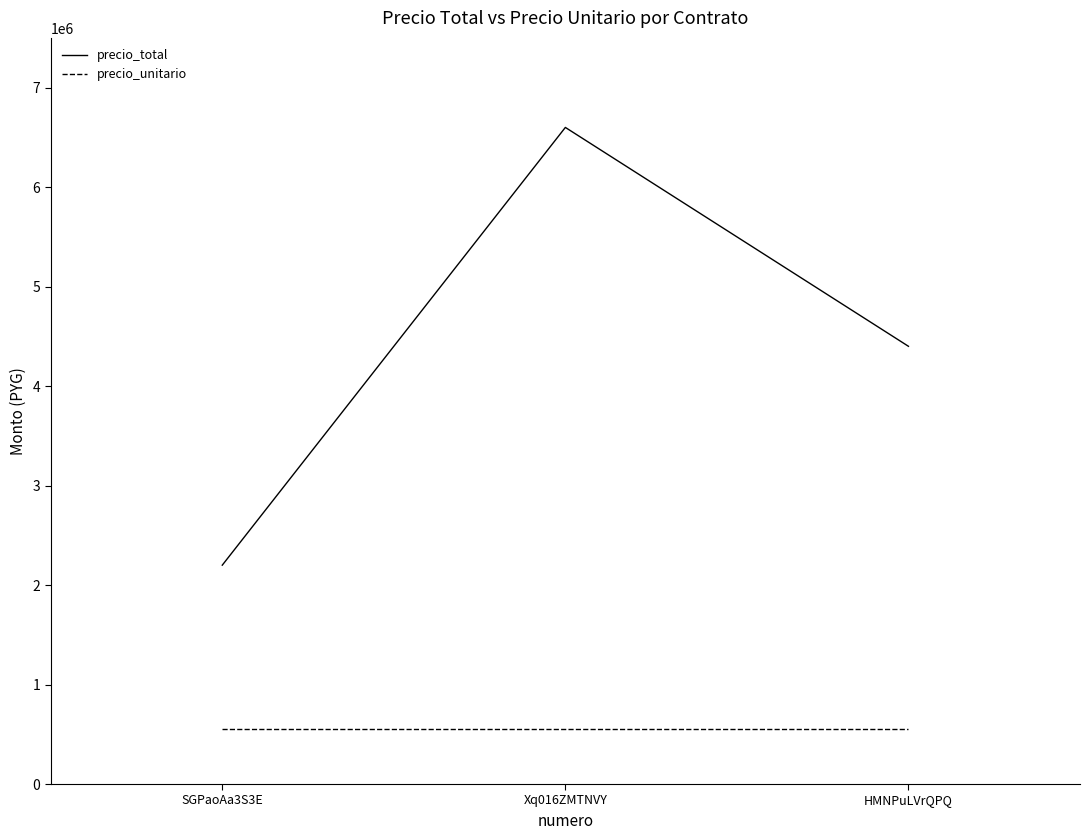

Which series changed the most between SGPaoAa3S3E and HMNPuLVrQPQ?

precio_total